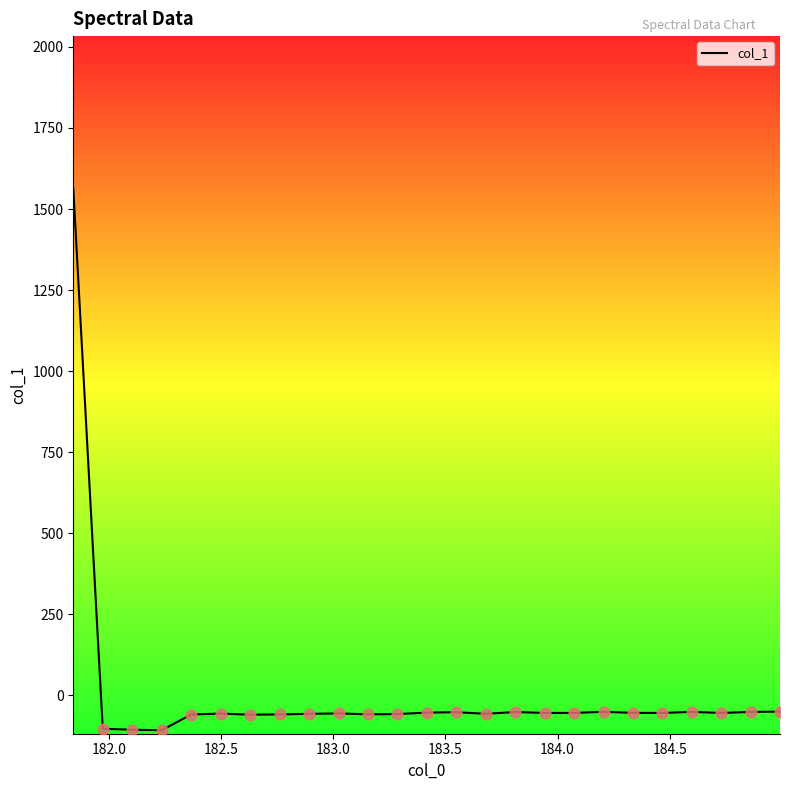

What is the difference between the maximum and minimum values?

1671.4